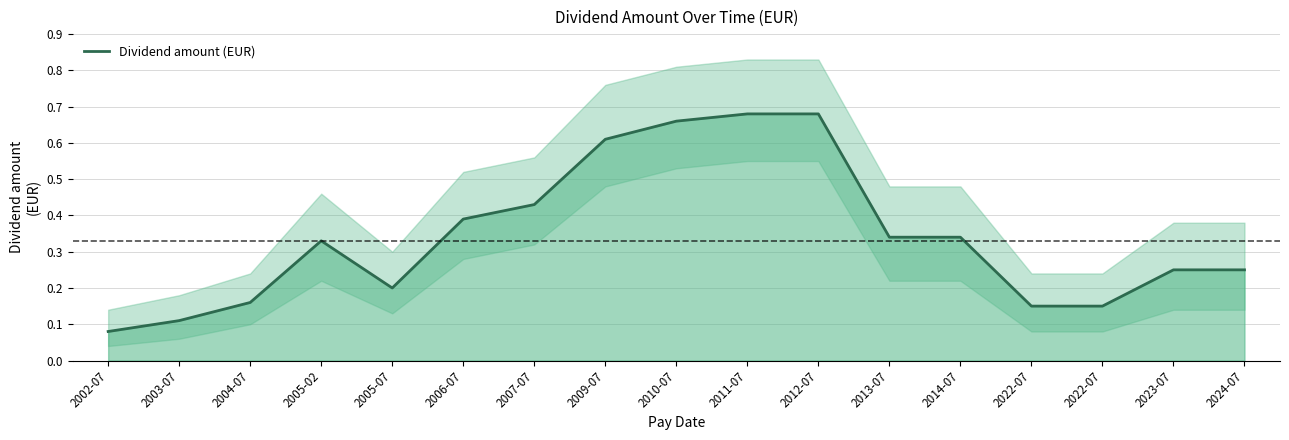

Reading left to right, extract all data points from this chart.

0.1	0.1	0.2	0.3	0.2	0.4	0.4	0.6	0.7	0.7	0.7	0.3	0.3	0.1	0.1	0.2	0.2